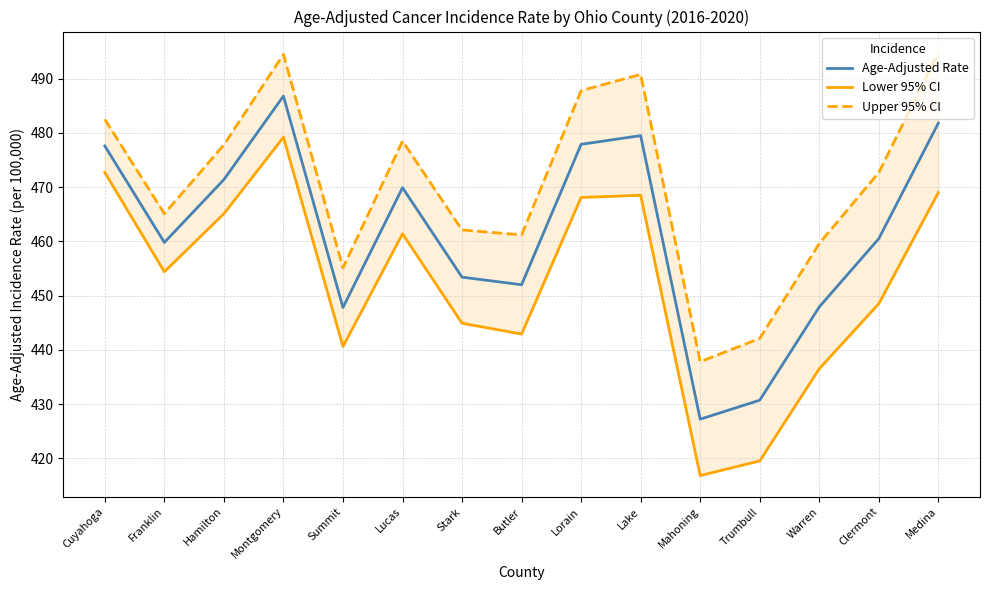

How many lines are shown in the chart?

3